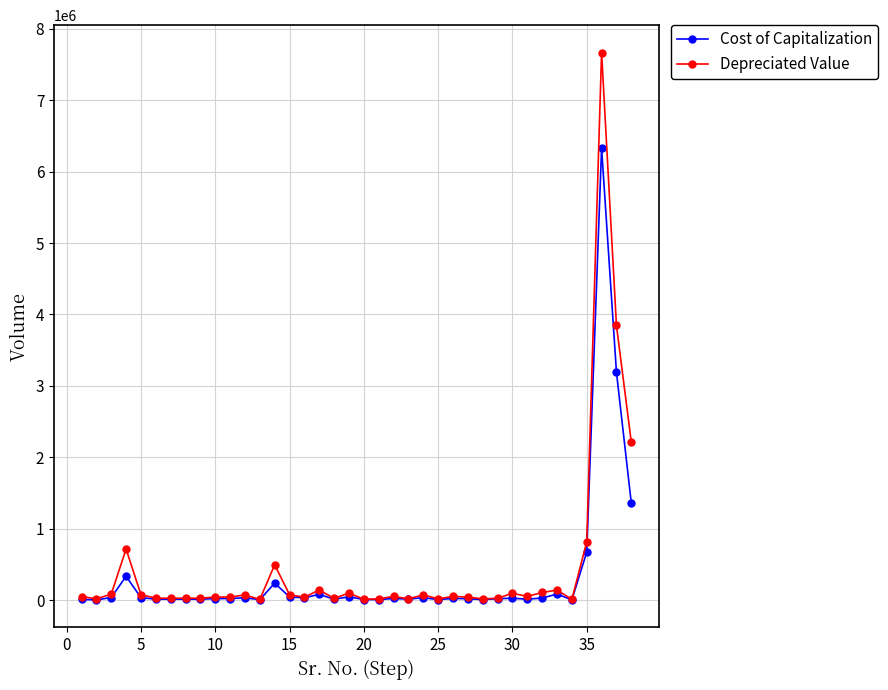

True or false: Depreciated Value has more than 1 interior local peaks.

True